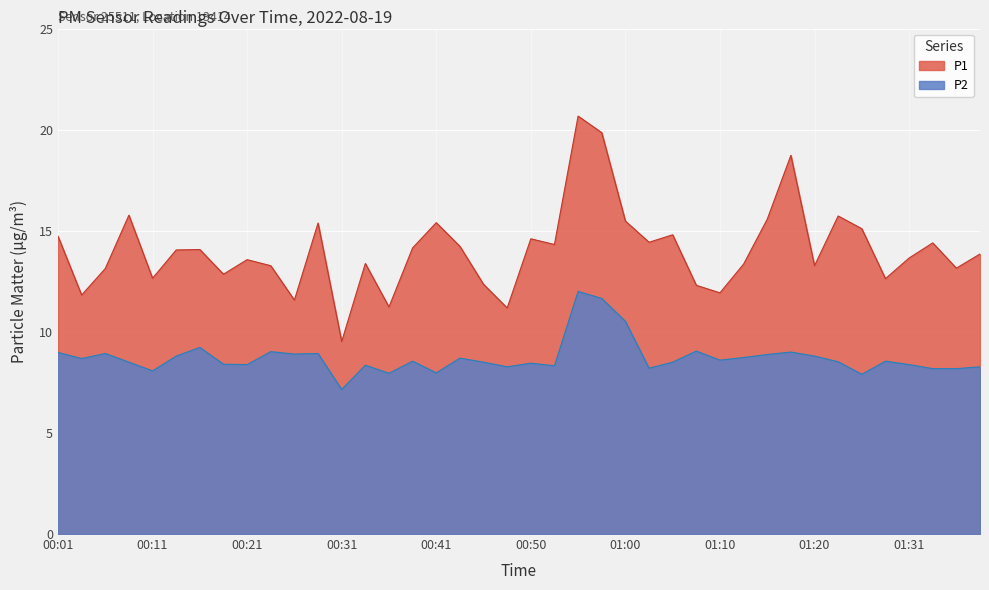

What value does the P2 series have at 00:06?

8.9